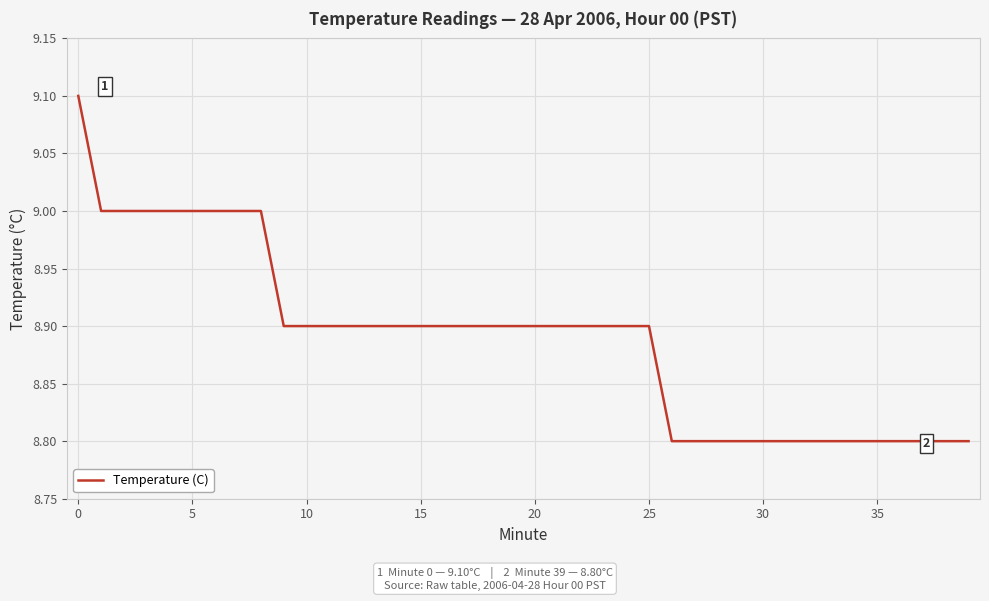

Reading right to left, list all the values displayed in this chart.

8.8	8.8	8.8	8.8	8.8	8.8	8.8	8.8	8.8	8.8	8.8	8.8	8.8	8.8	8.9	8.9	8.9	8.9	8.9	8.9	8.9	8.9	8.9	8.9	8.9	8.9	8.9	8.9	8.9	8.9	8.9	9.0	9.0	9.0	9.0	9.0	9.0	9.0	9.0	9.1